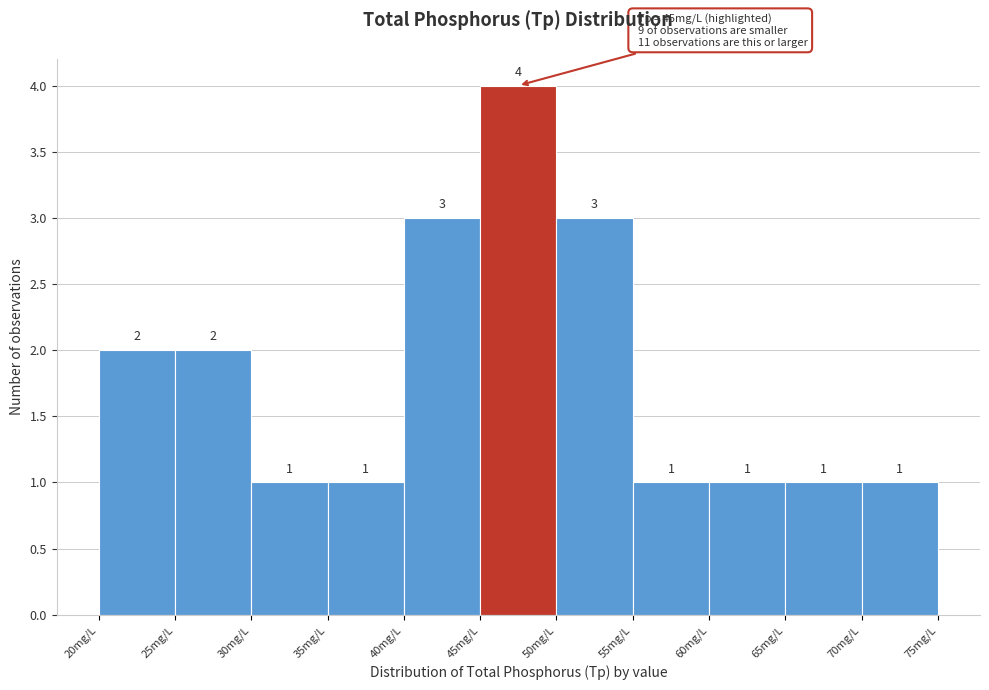

How tall is the bar that spans 25 to 30 on the x-axis?

2